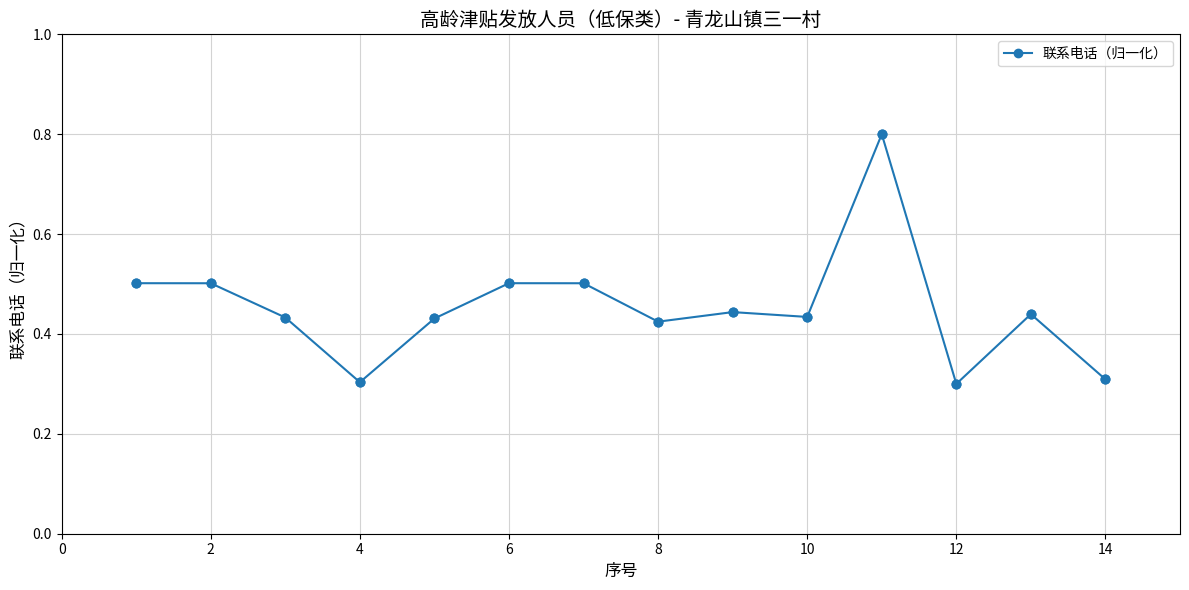

What is the value of the 11th point from the left?

0.8